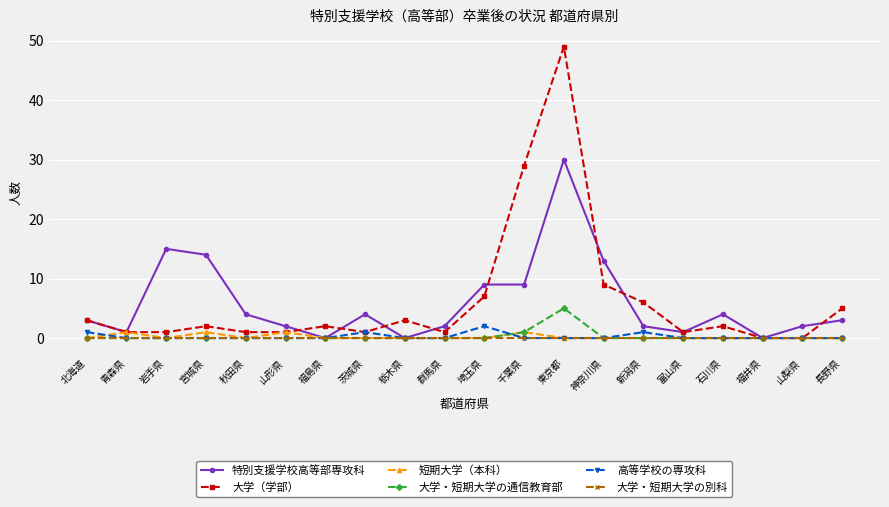

Between 埼玉県 and 東京都, which series saw the biggest shift?

大学（学部）